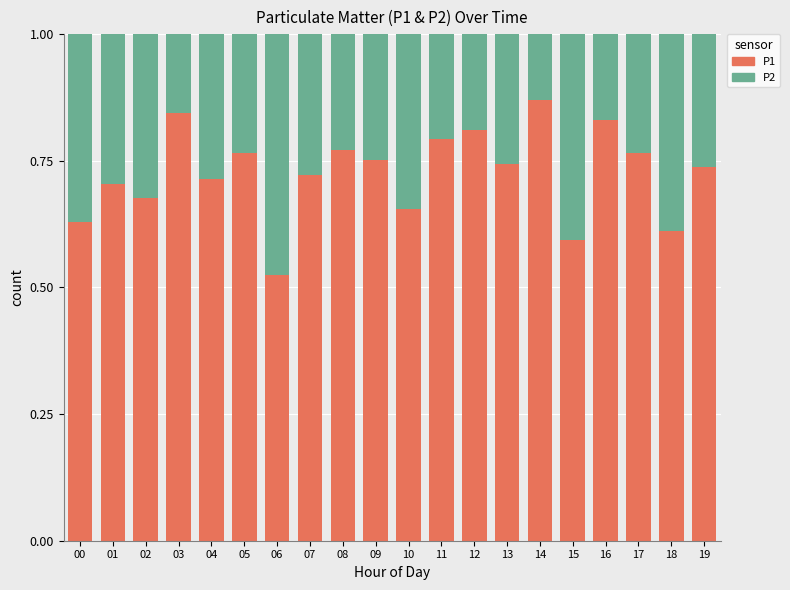

How many P1 values are between 0 and 1?

20